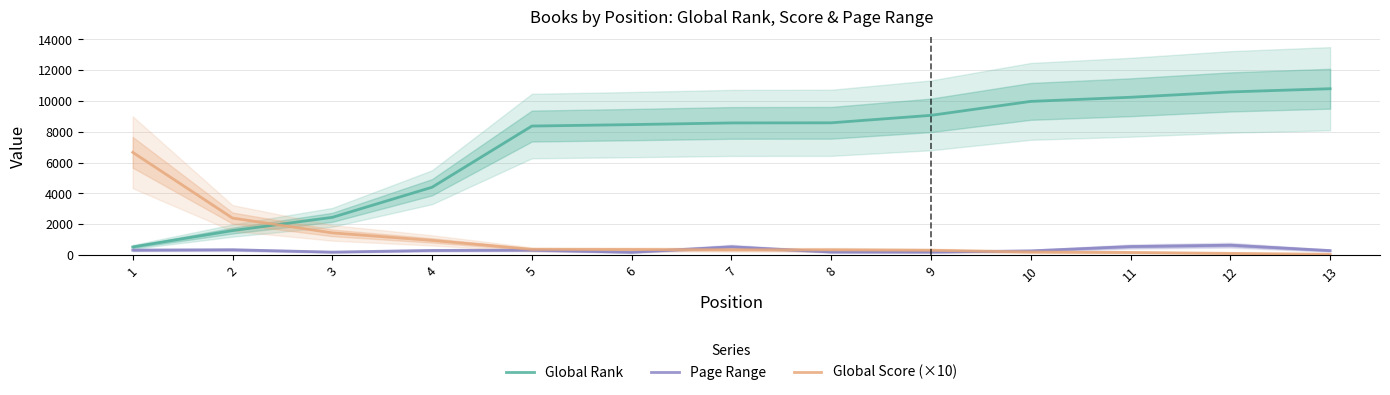

What is the sum of all Page Range values?

4335